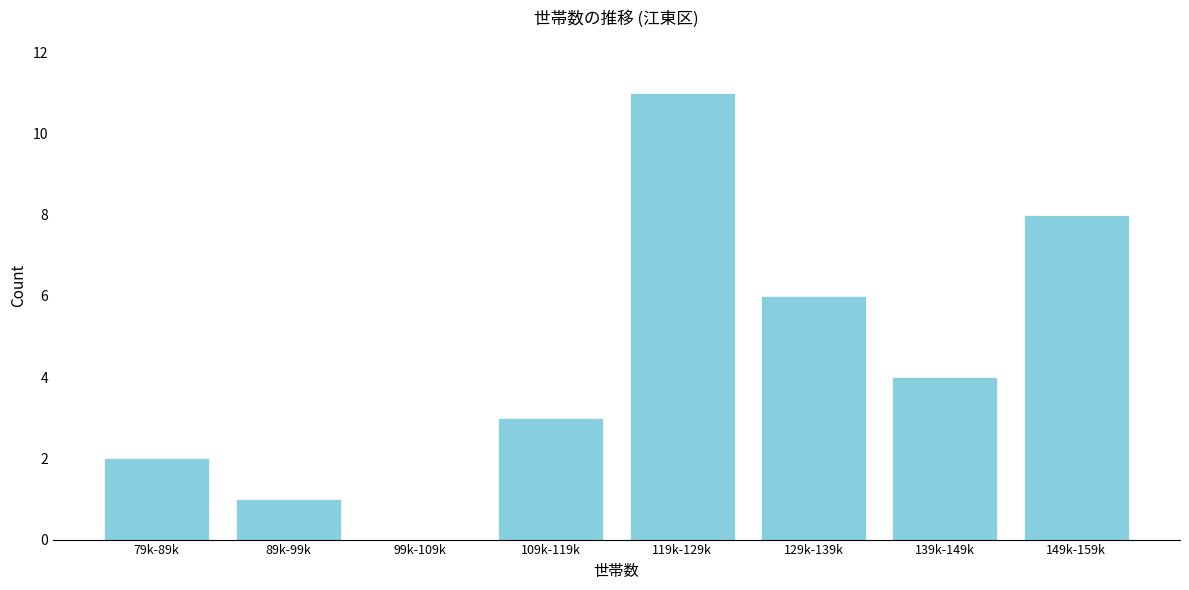

Reading left to right, list all the values displayed in this chart.

79k-89k=2	89k-99k=1	99k-109k=0	109k-119k=3	119k-129k=11	129k-139k=6	139k-149k=4	149k-159k=8